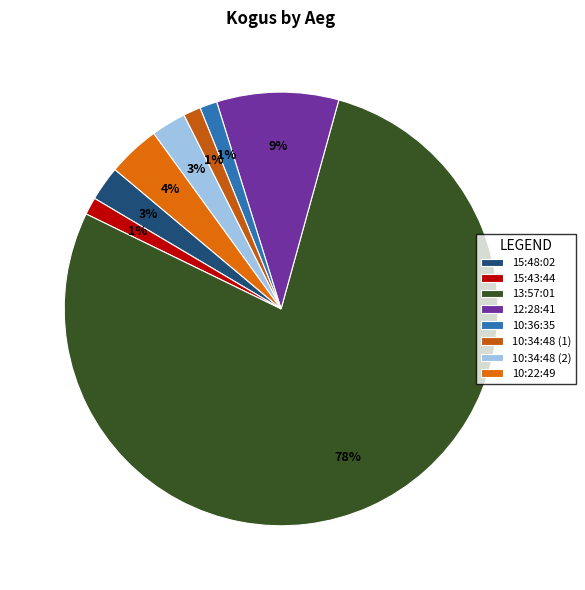

What percentage do 10:36:35 and 10:22:49 together represent?

5.2%